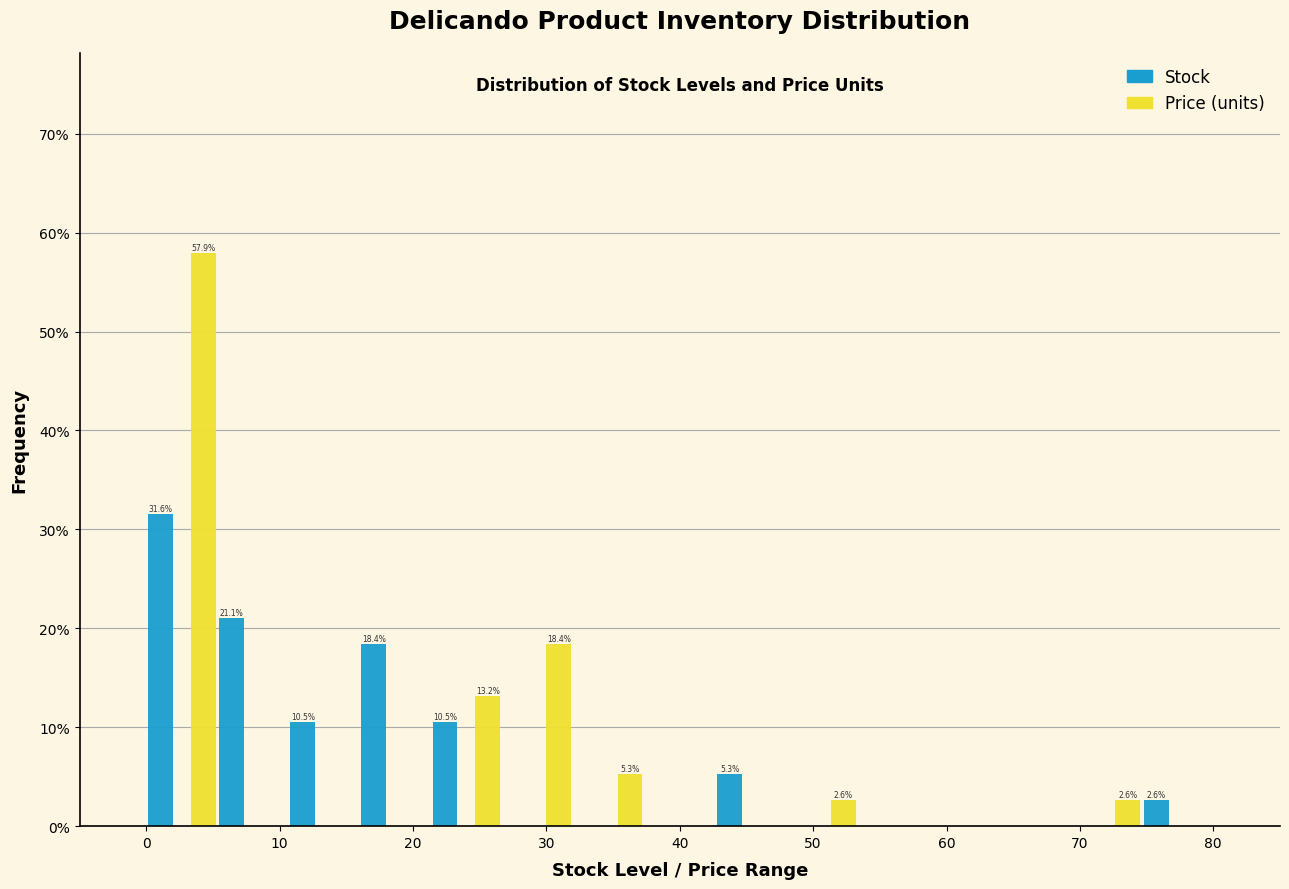

In the Stock series, which range on the x-axis has the tallest bar?

0 to 5